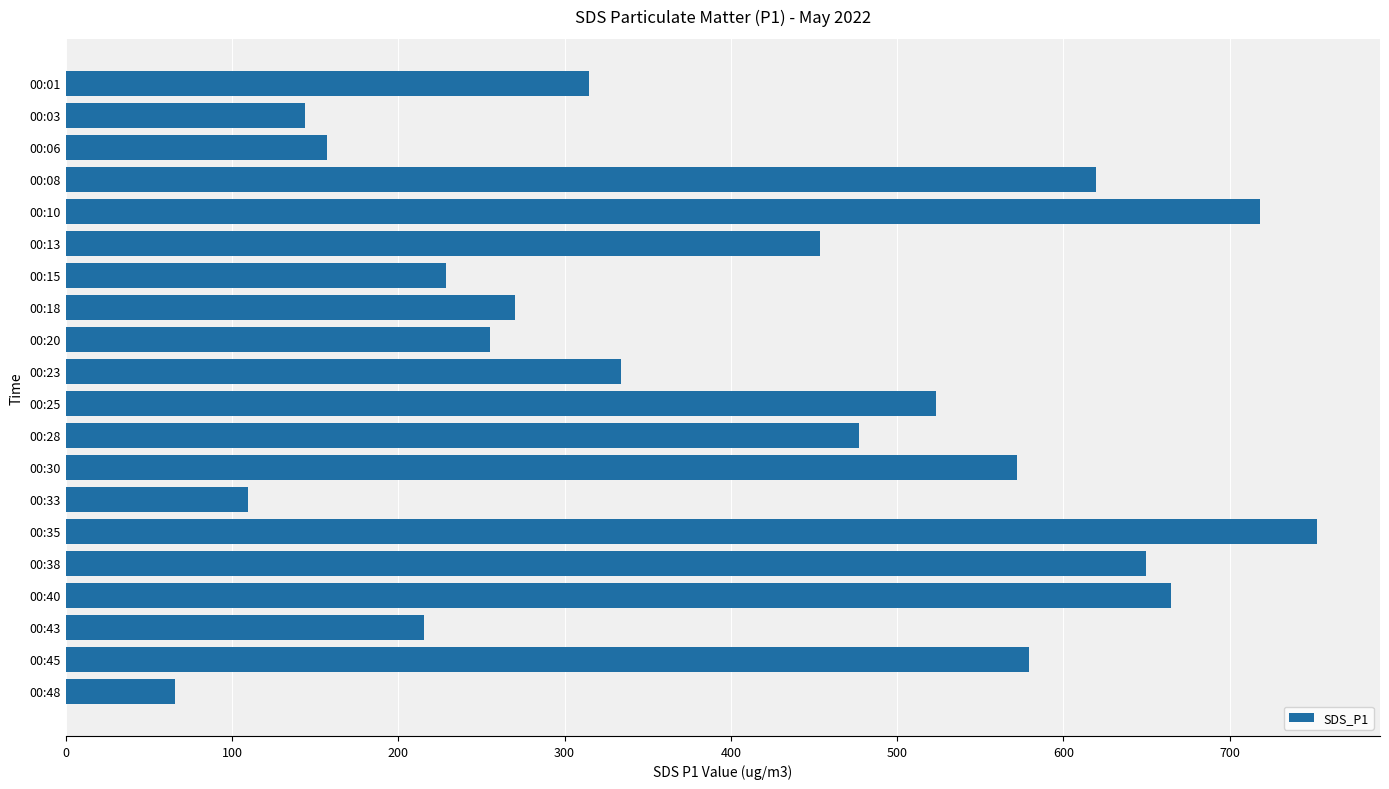

At which label is the value closest to 409?

00:13